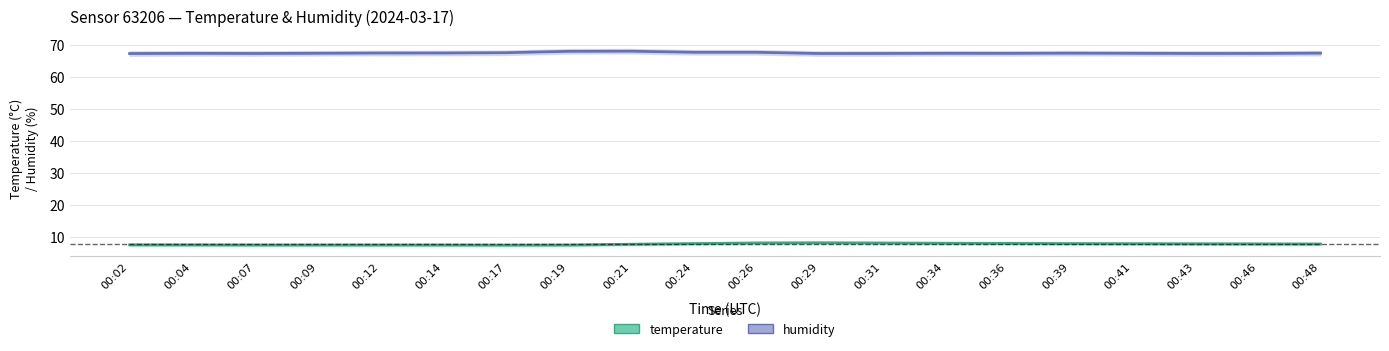

Reading left to right, transcribe all the data shown in this chart.

temperature: 7.4	7.4	7.3	7.3	7.3	7.3	7.3	7.3	7.6	7.8	8.0	8.0	8.0	7.9	7.9	7.8	7.8	7.7	7.7	7.7
humidity: 67.2	67.3	67.2	67.3	67.4	67.4	67.5	67.9	68.0	67.6	67.6	67.2	67.2	67.3	67.3	67.3	67.3	67.2	67.2	67.3